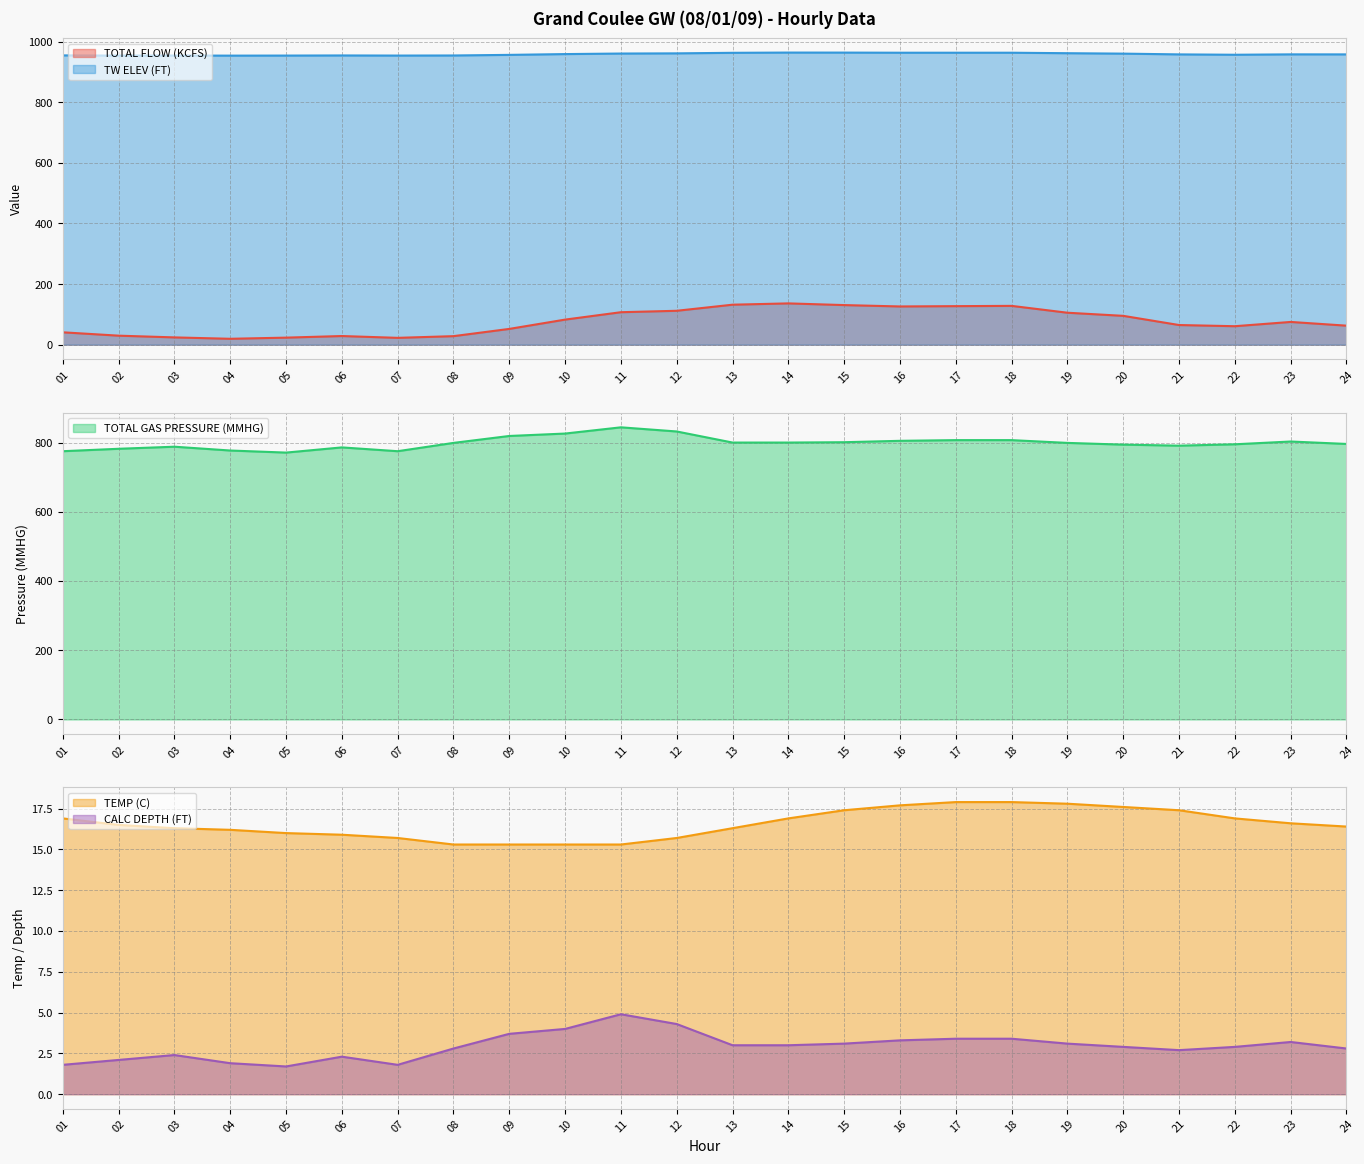

Is the value of TEMP (C) at 22 greater than the value of TW ELEV (FT) at 19?

No